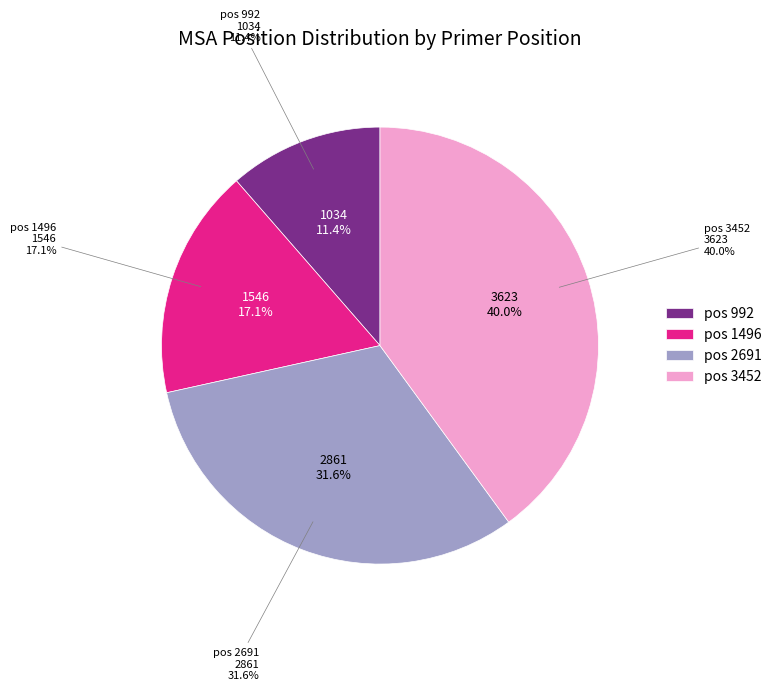

To the nearest percent, what is the combined percentage of 2691 and 1496?

49%